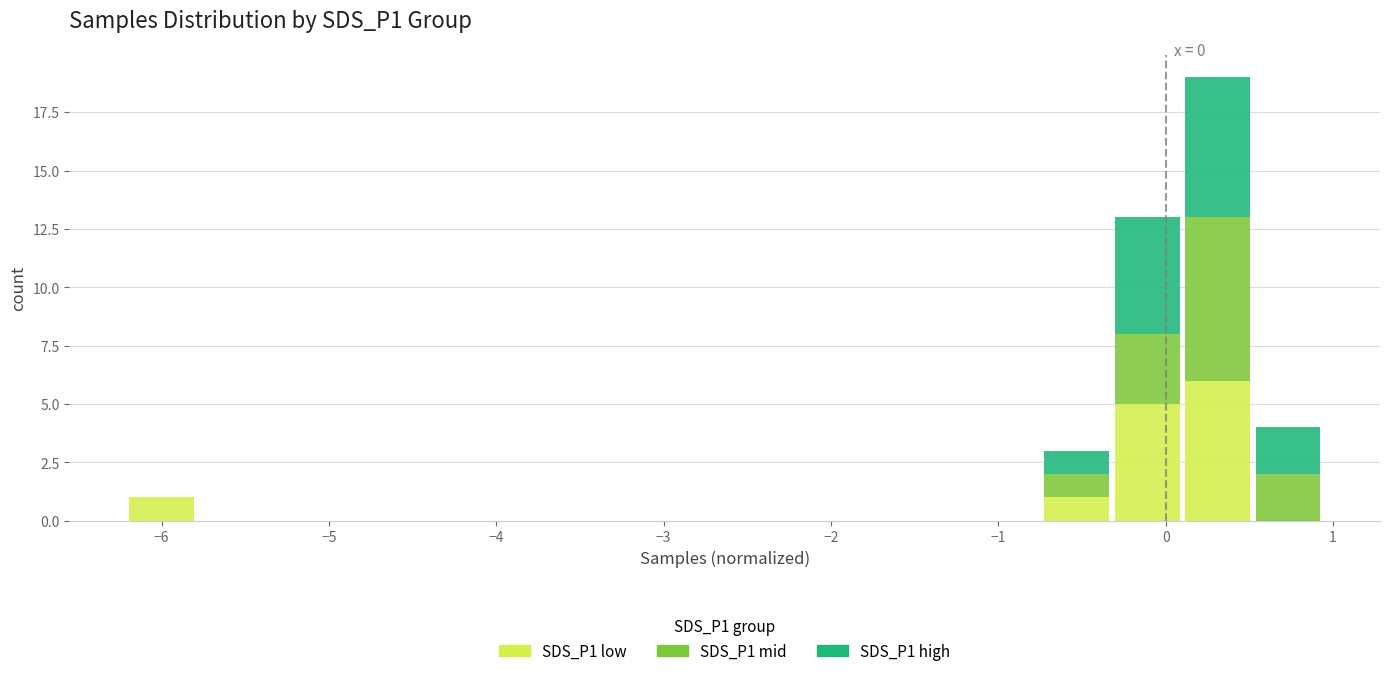

Which range on the x-axis has the tallest stacked bar (by total height)?

0.1 to 0.5